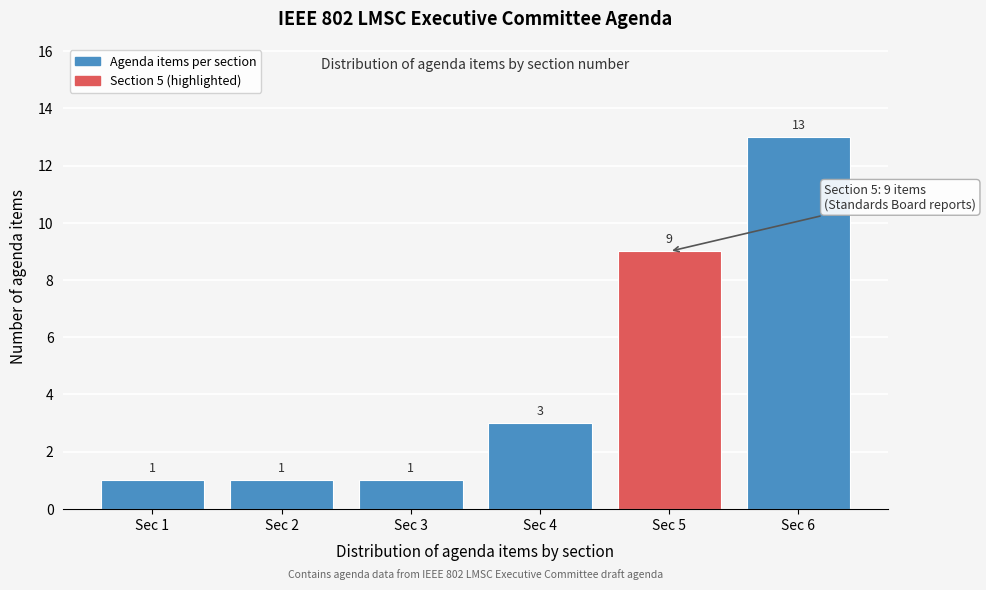

Reading left to right, what are all the values shown in this chart?

Sec 1=1	Sec 2=1	Sec 3=1	Sec 4=3	Sec 5=9	Sec 6=13